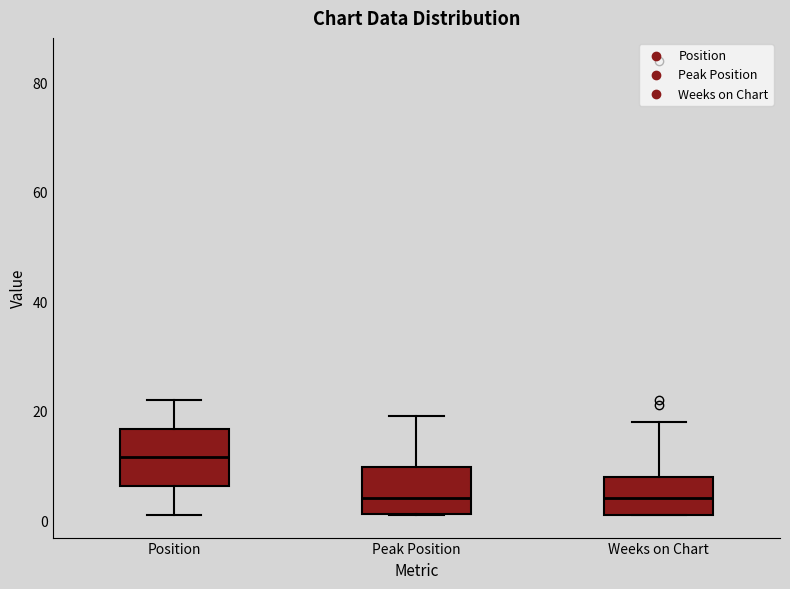

Reading left to right, transcribe this box plot: for each box, give where its median line is, the range the box spans, and where its two whiskers end, as read against the y-axis. The values are not printed on the chart, so give them approximately, as read against the axis.

Position: median 12, box 6 to 16, whiskers 2 to 22
Peak Position: median 4, box 2 to 10, whiskers 2 to 20
Weeks on Chart: median 4, box 2 to 8, whiskers 2 to 18